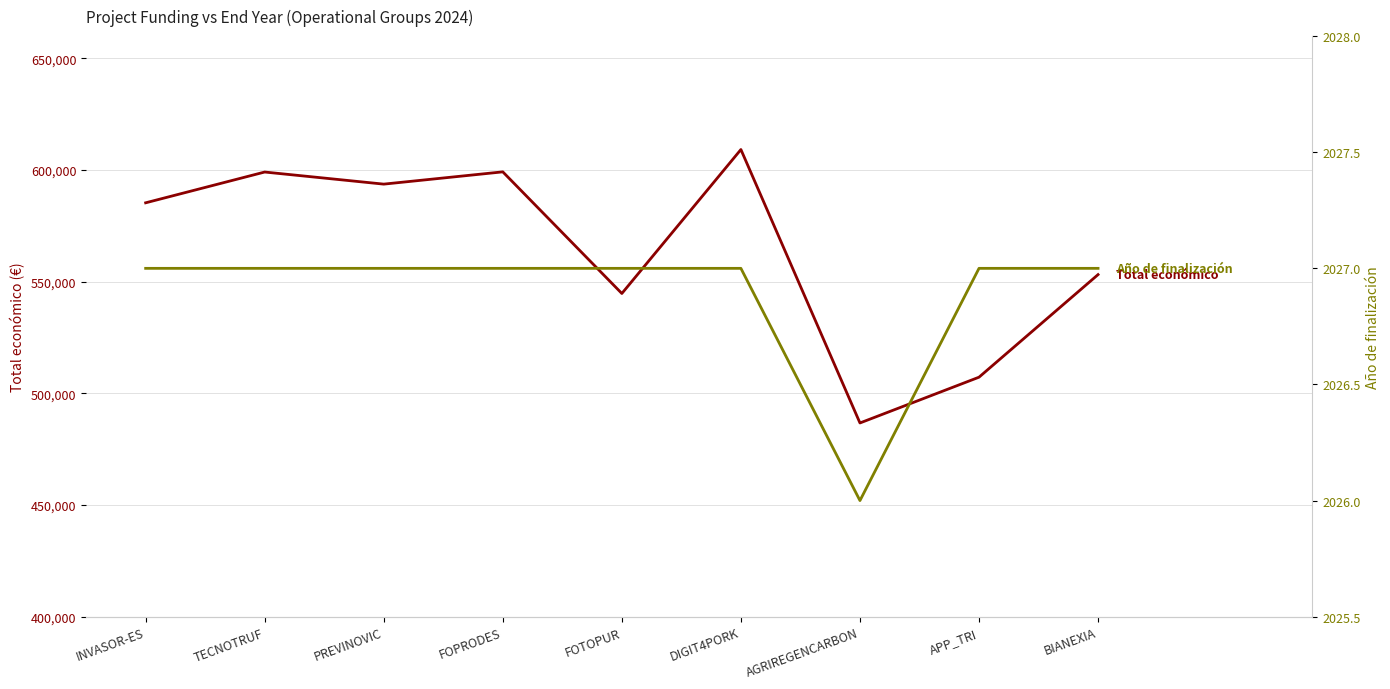

What is the total value across all series at INVASOR-ES?

587373